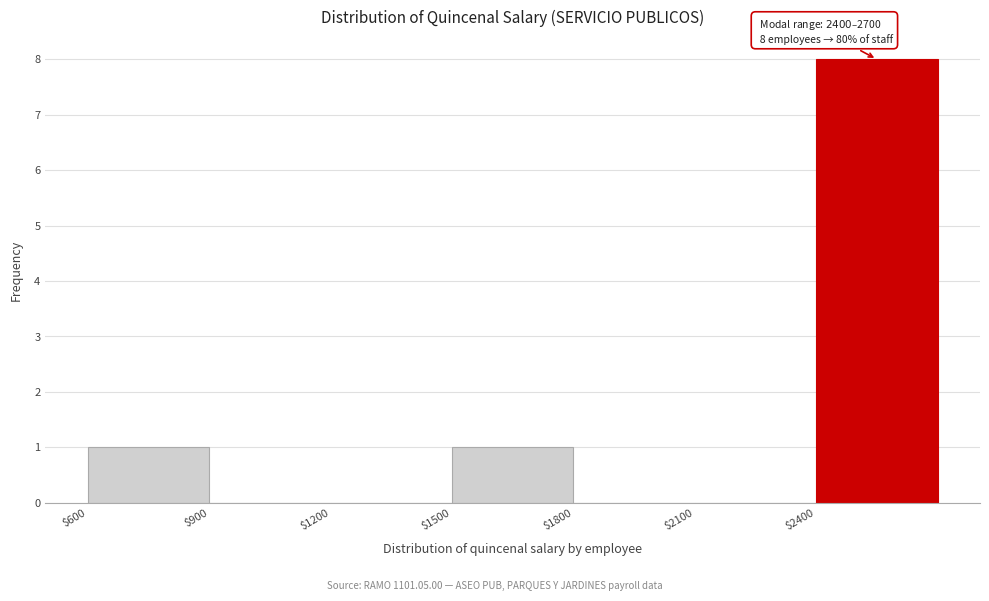

Over which range of the x-axis is the bar tallest?

2400 to 2700